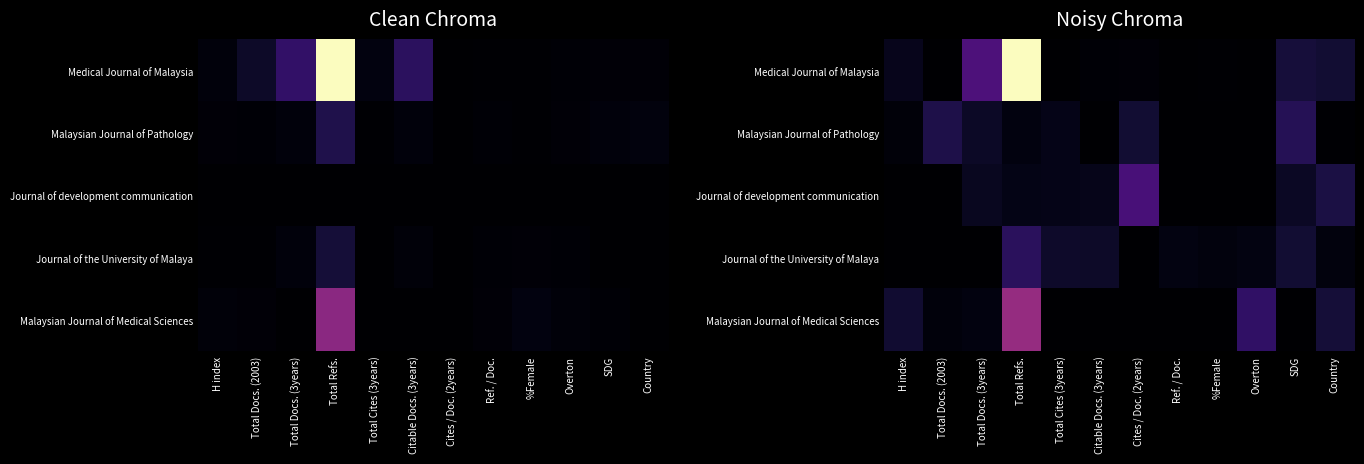

Rank the categories by Malaysian Journal of Medical Sciences value from highest to lowest.

Total Refs., Overton, Country, H index, Total Docs. (3years), Total Docs. (2003), Total Cites (3years), Citable Docs. (3years), Cites / Doc. (2years), Ref. / Doc., %Female, SDG